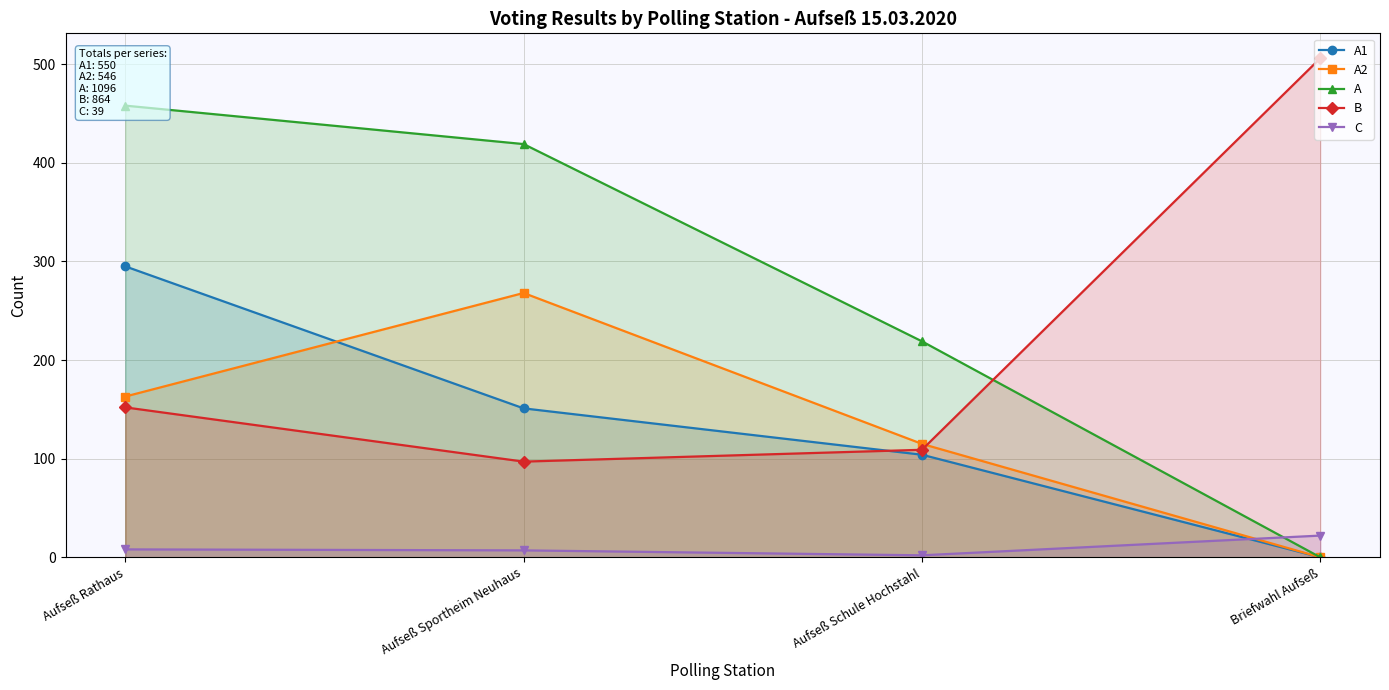

True or false: A has a value of 696 at Aufseß Rathaus.

False